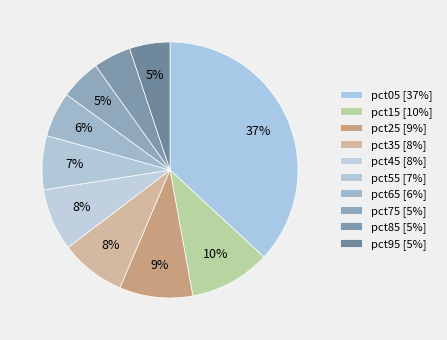

Combined, do pct65 and pct15 account for over 50%?

No